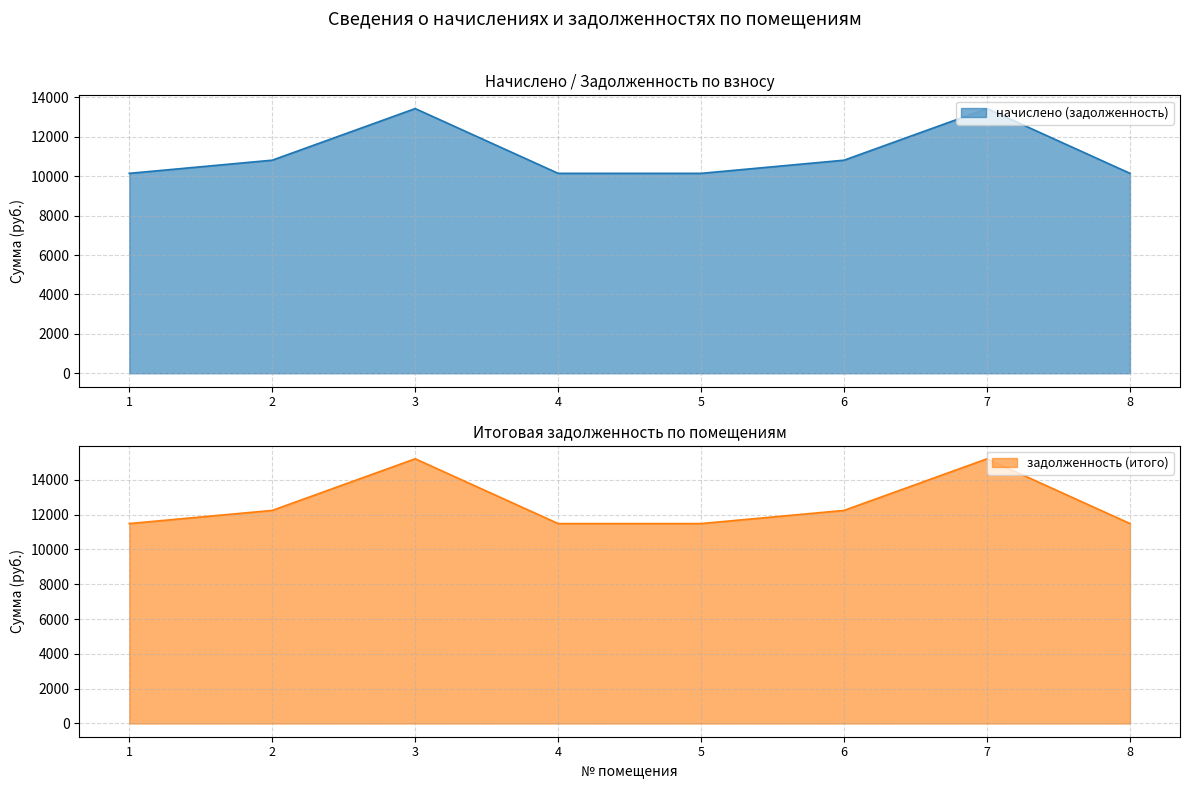

What are all the series names shown in the legend?

начислено (задолженность), задолженность (итого)